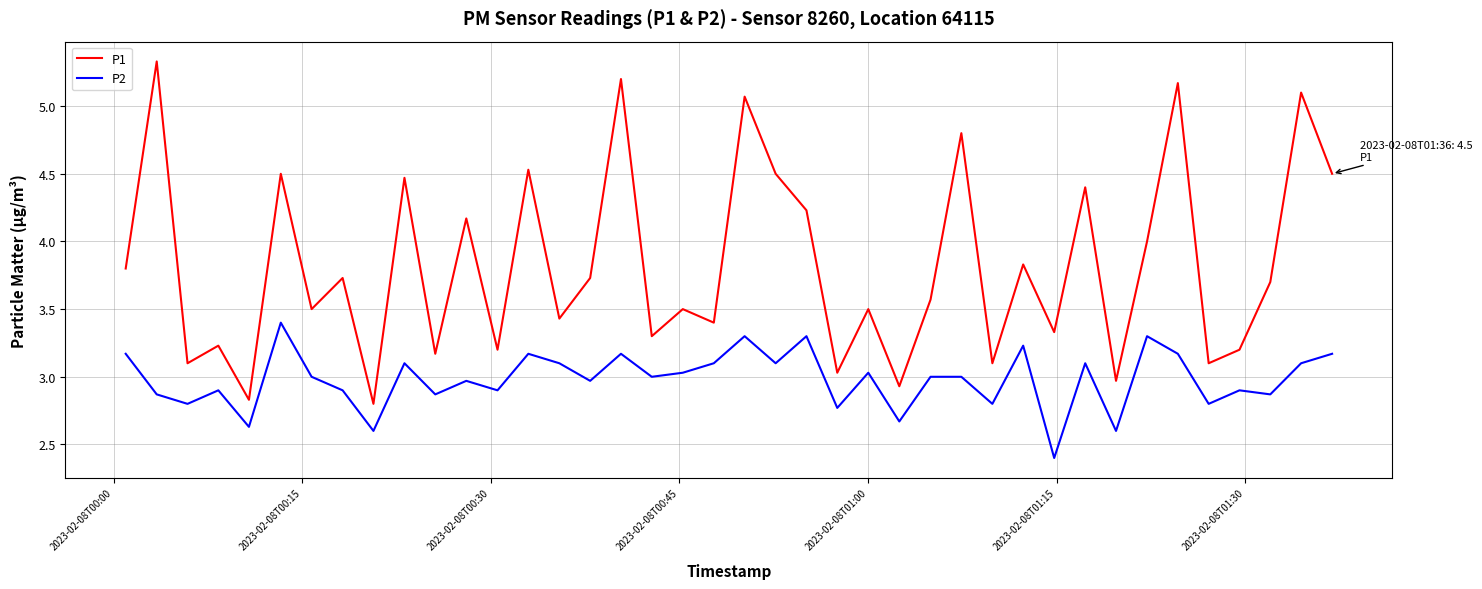

Which series has the widest spread of values?

P1